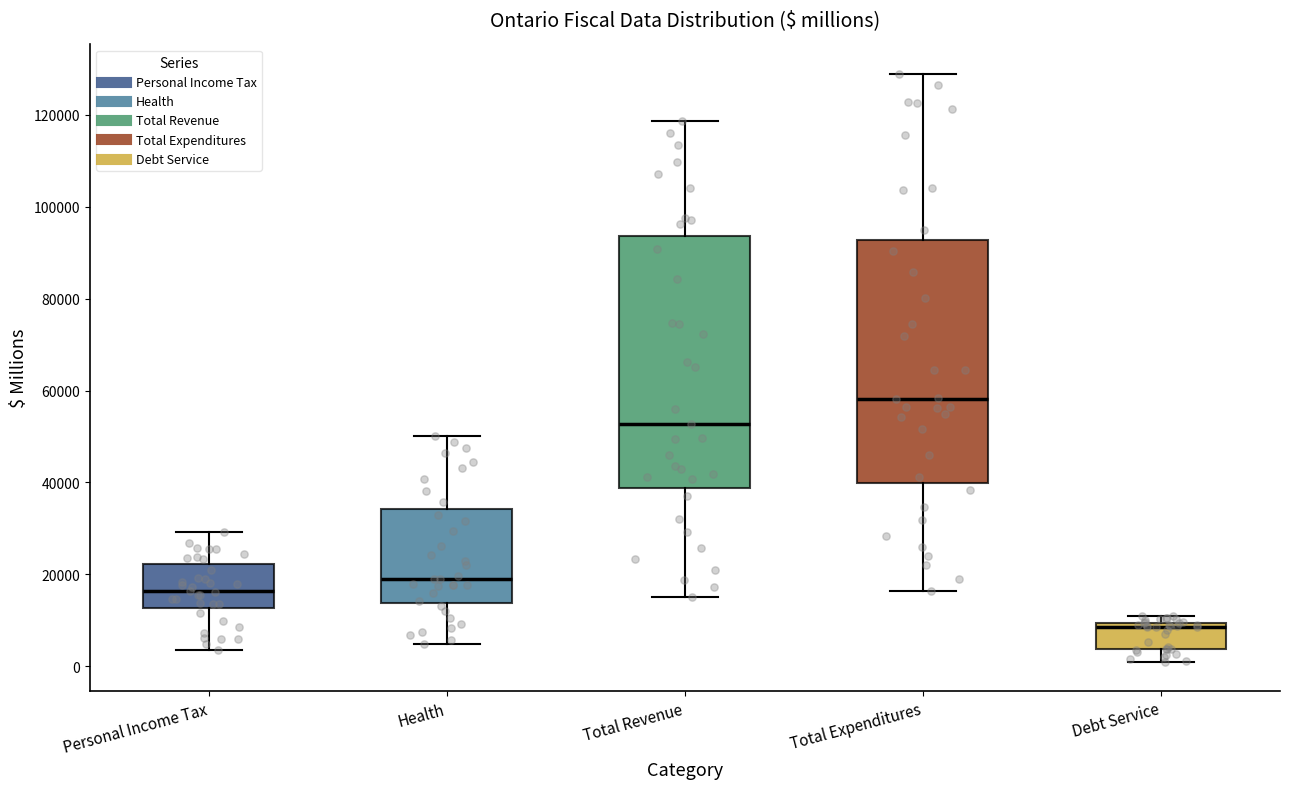

Reading left to right, read every box against the y-axis: the position of its median line, the range the box covers, and the ends of its whiskers. The values are not printed on the chart, so give them approximately, as read against the axis.

Personal Income Tax: median 16000, box 12000 to 22000, whiskers 4000 to 30000
Health: median 20000, box 14000 to 34000, whiskers 4000 to 50000
Total Revenue: median 52000, box 38000 to 94000, whiskers 16000 to 118000
Total Expenditures: median 58000, box 40000 to 92000, whiskers 16000 to 128000
Debt Service: median 8000, box 4000 to 10000, whiskers 2000 to 12000